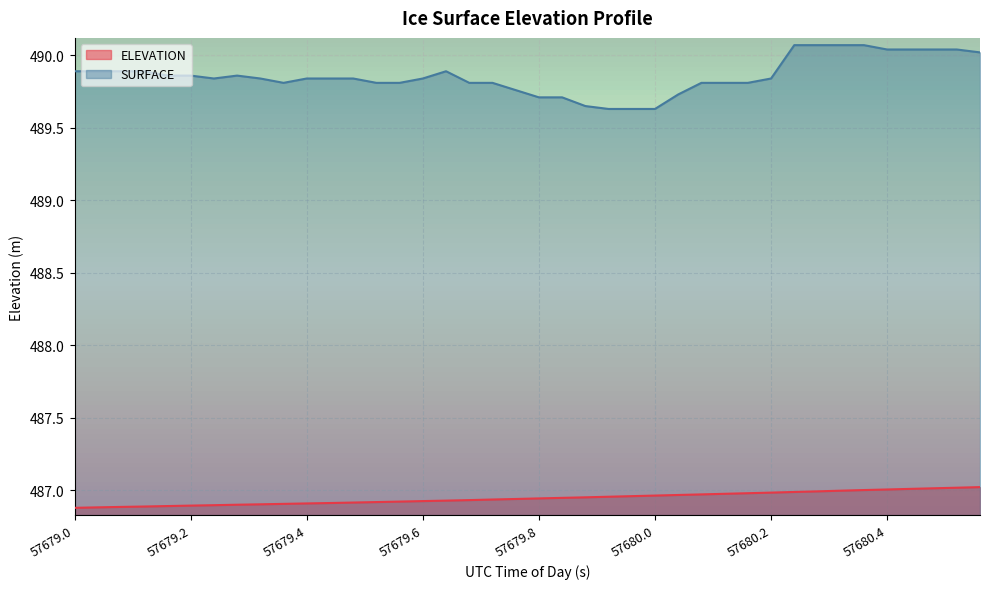

The value of ELEVATION at 57680.4 is 790.0. True or false?

False